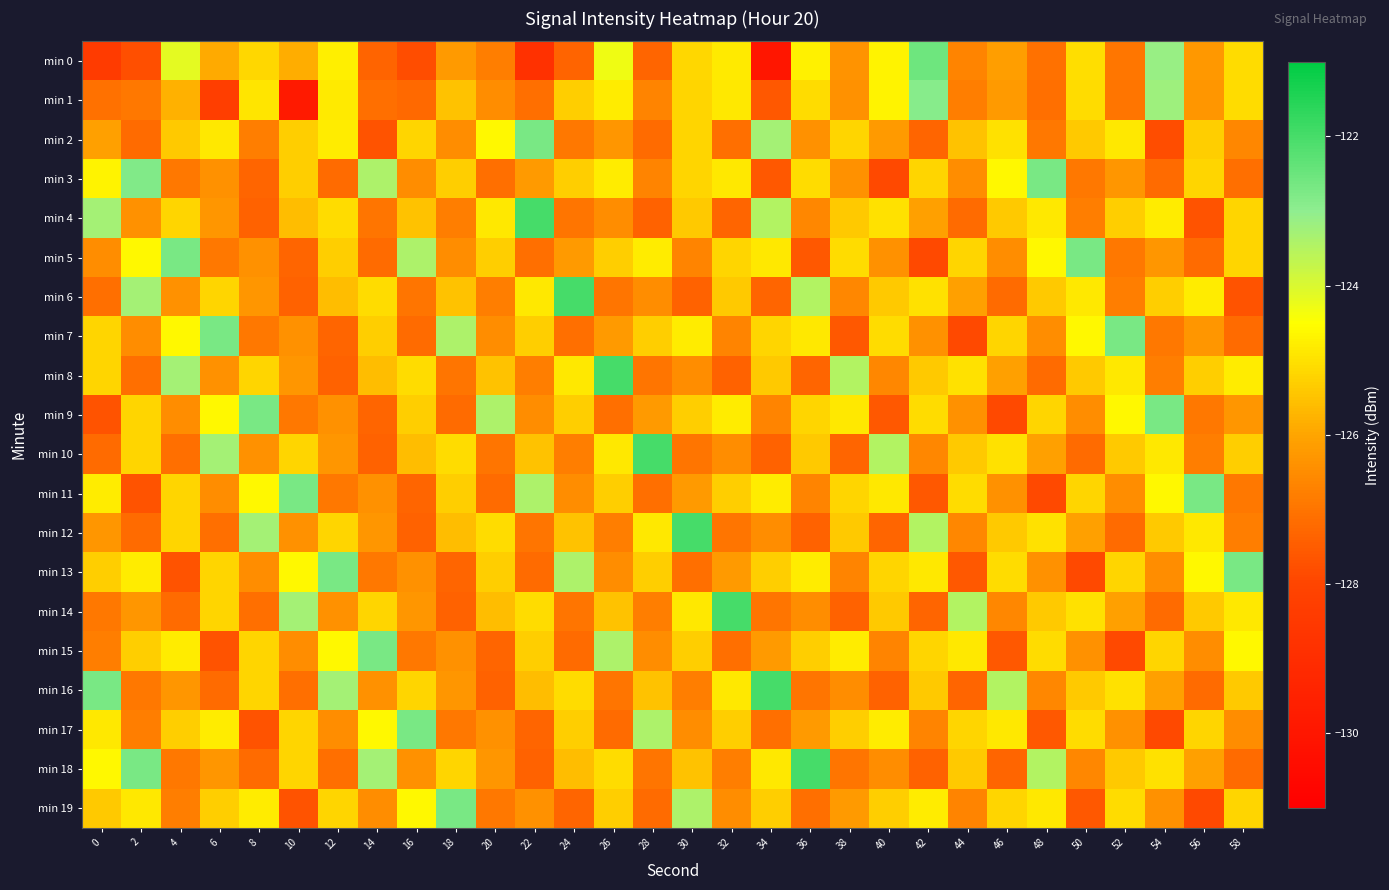

What is the maximum value shown in the chart?

-122.0